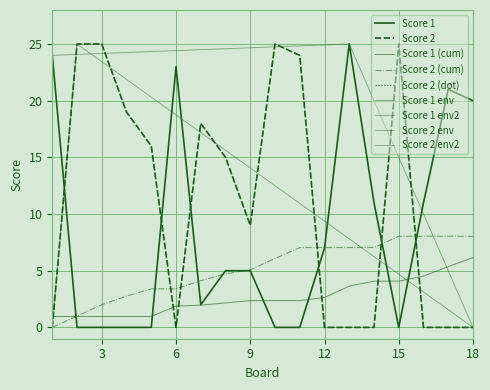

Is the value of Score 1 at 14 greater than the value of Score 2 at 17?

Yes